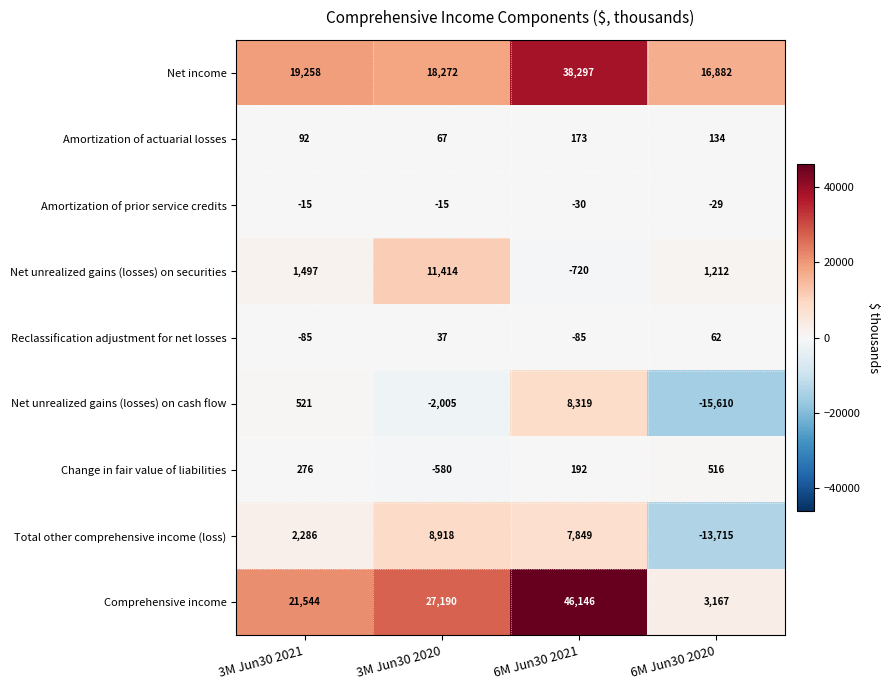

The Net income series shows 3757 at 3M Jun30 2020. True or false?

False